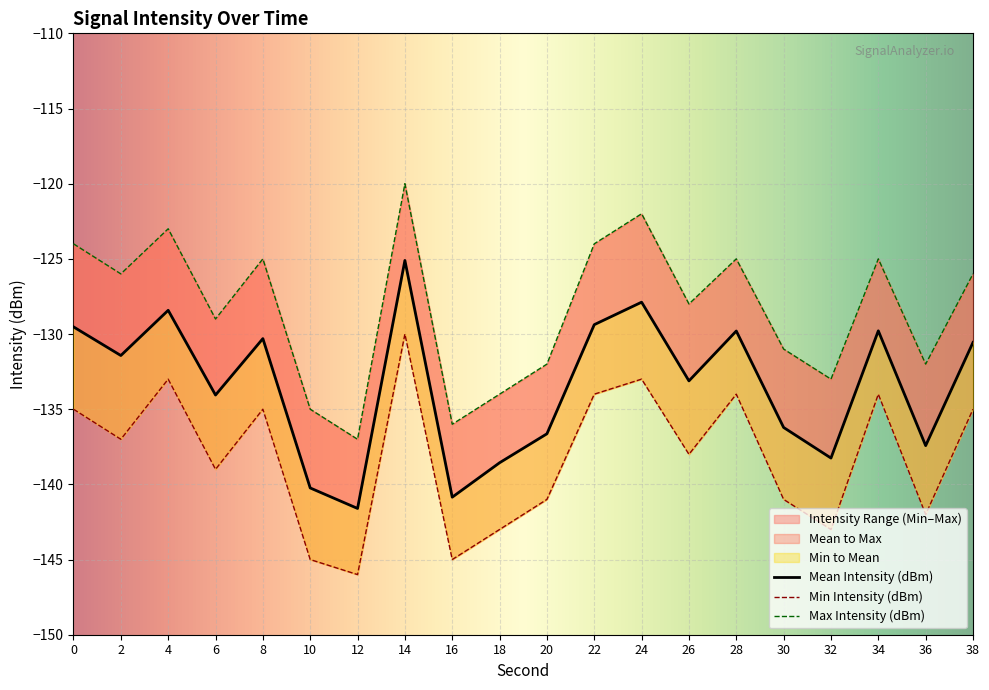

At how many categories does at least one series exceed -129?

11